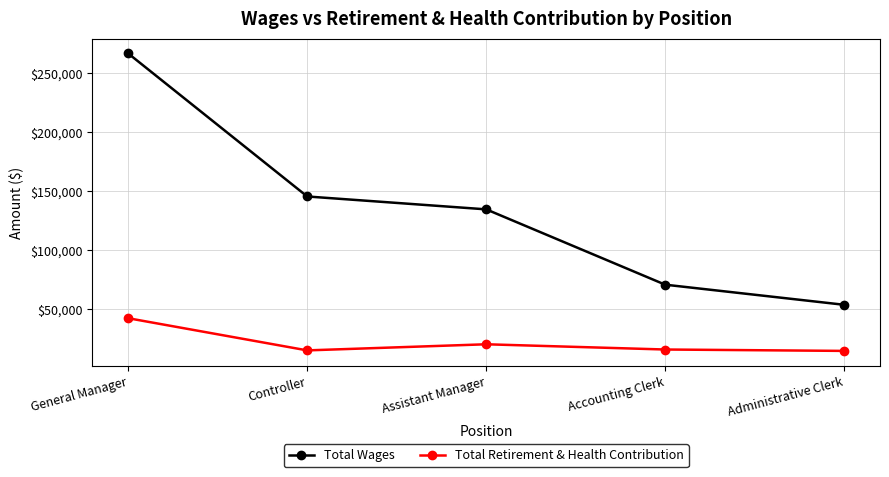

Read the Total Wages value at General Manager, to the nearest 100.

266500